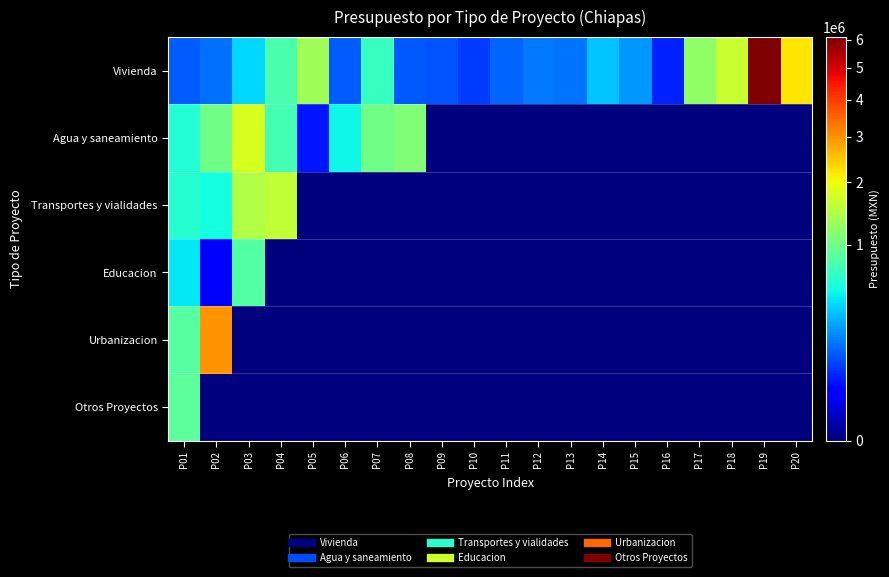

Reading left to right, extract all data points from this chart.

Vivienda: P01=136094.4	P02=164933.2	P03=403380.0	P04=775959.9	P05=1333917.1	P06=130763.8	P07=680472.0	P08=125230.1	P09=119434.4	P10=90729.6	P11=148101.7	P12=182625.9	P13=170502.3	P14=352493.7	P15=245785.0	P16=62430.8	P17=1218758.2	P18=1643572.2	P19=6096930.3	P20=2196688.1
Agua y saneamiento: P01=592708.1	P02=1011749.8	P03=1781425.8	P04=738250.3	P05=48720.0	P06=500000.0	P07=998569.0	P08=1100000.0	P09=0.0	P10=0.0	P11=0.0	P12=0.0	P13=0.0	P14=0.0	P15=0.0	P16=0.0	P17=0.0	P18=0.0	P19=0.0	P20=0.0
Transportes y vialidades: P01=598908.3	P02=526666.9	P03=1470374.3	P04=1587815.0	P05=0.0	P06=0.0	P07=0.0	P08=0.0	P09=0.0	P10=0.0	P11=0.0	P12=0.0	P13=0.0	P14=0.0	P15=0.0	P16=0.0	P17=0.0	P18=0.0	P19=0.0	P20=0.0
Educacion: P01=458051.2	P02=33630.4	P03=840000.0	P04=0.0	P05=0.0	P06=0.0	P07=0.0	P08=0.0	P09=0.0	P10=0.0	P11=0.0	P12=0.0	P13=0.0	P14=0.0	P15=0.0	P16=0.0	P17=0.0	P18=0.0	P19=0.0	P20=0.0
Urbanizacion: P01=857894.7	P02=3000000.0	P03=0.0	P04=0.0	P05=0.0	P06=0.0	P07=0.0	P08=0.0	P09=0.0	P10=0.0	P11=0.0	P12=0.0	P13=0.0	P14=0.0	P15=0.0	P16=0.0	P17=0.0	P18=0.0	P19=0.0	P20=0.0
Otros Proyectos: P01=883194.4	P02=0.0	P03=0.0	P04=0.0	P05=0.0	P06=0.0	P07=0.0	P08=0.0	P09=0.0	P10=0.0	P11=0.0	P12=0.0	P13=0.0	P14=0.0	P15=0.0	P16=0.0	P17=0.0	P18=0.0	P19=0.0	P20=0.0